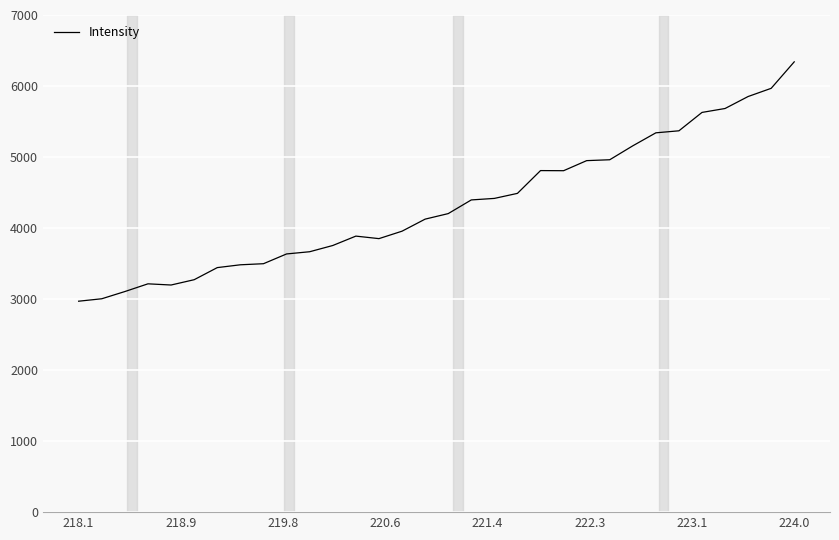

What is the greatest value displayed?

6340.3